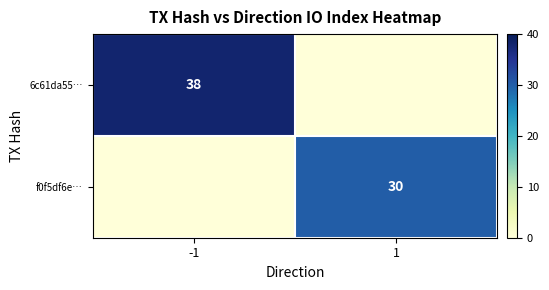

Between -1 and 1, which series saw the biggest shift?

6c61da55…